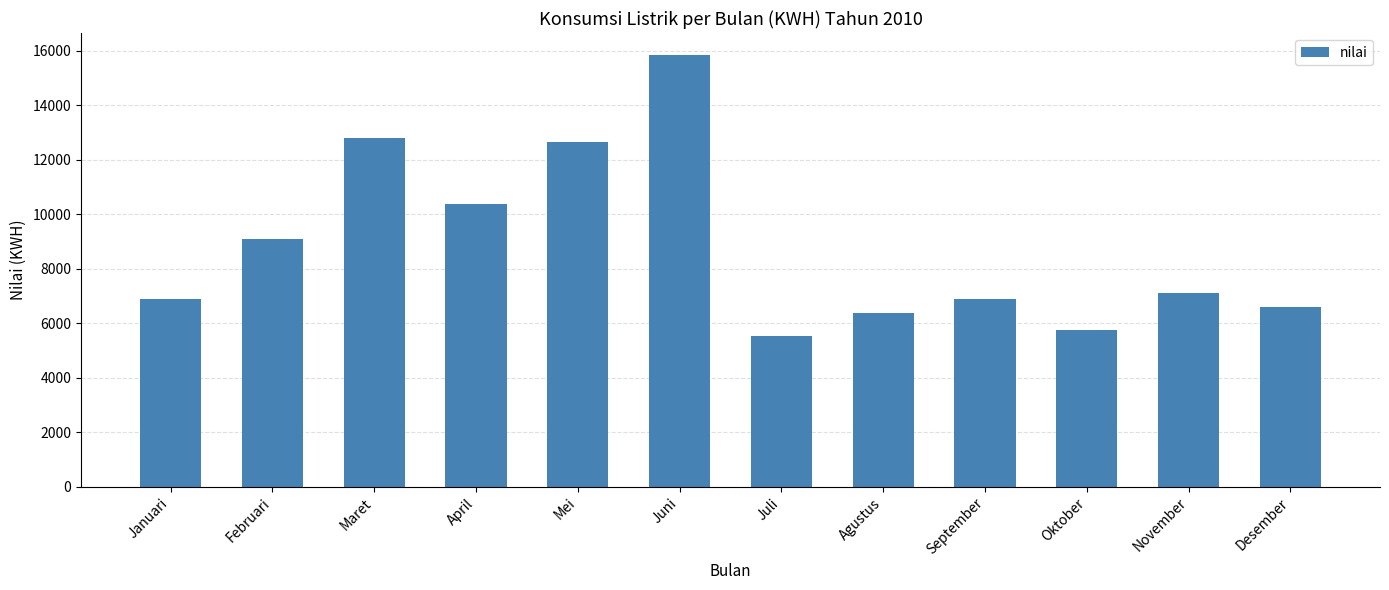

What is the average value?

8829